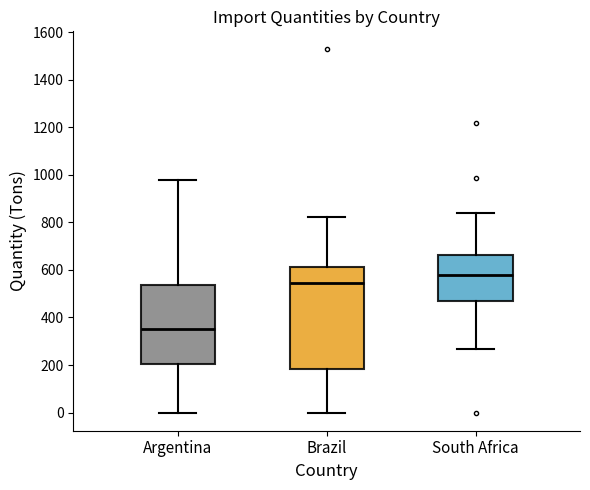

Where is the upper edge of the box for Argentina on the y-axis? The values are not printed on the chart, so give them approximately, as read against the axis.

540